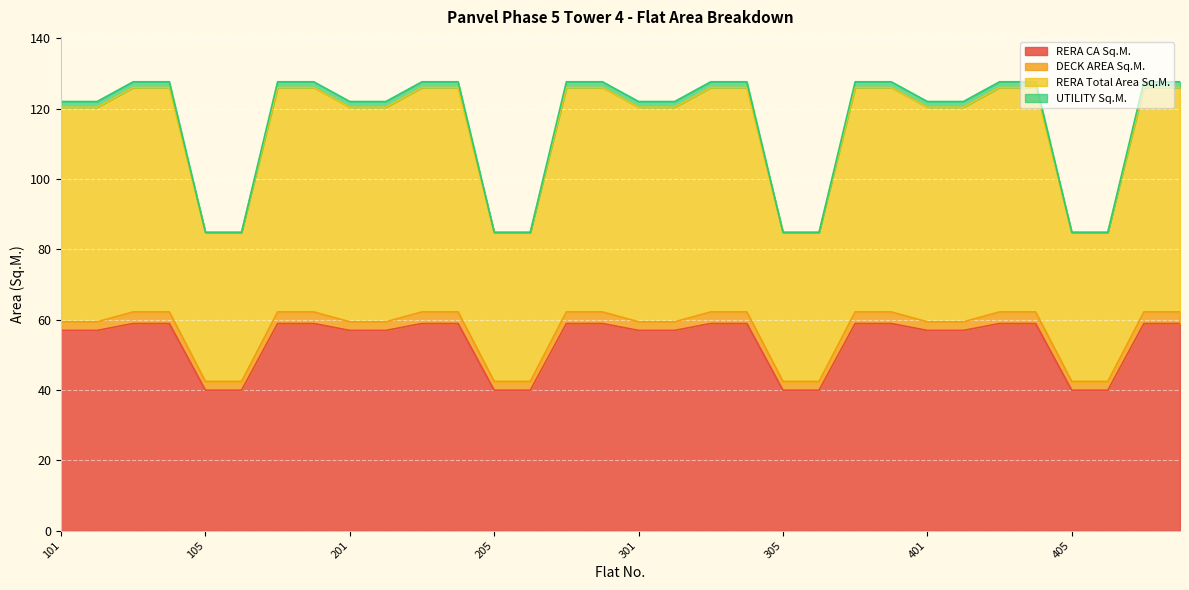

True or false: RERA Total Area Sq.M. and UTILITY Sq.M. intersect in this chart.

False